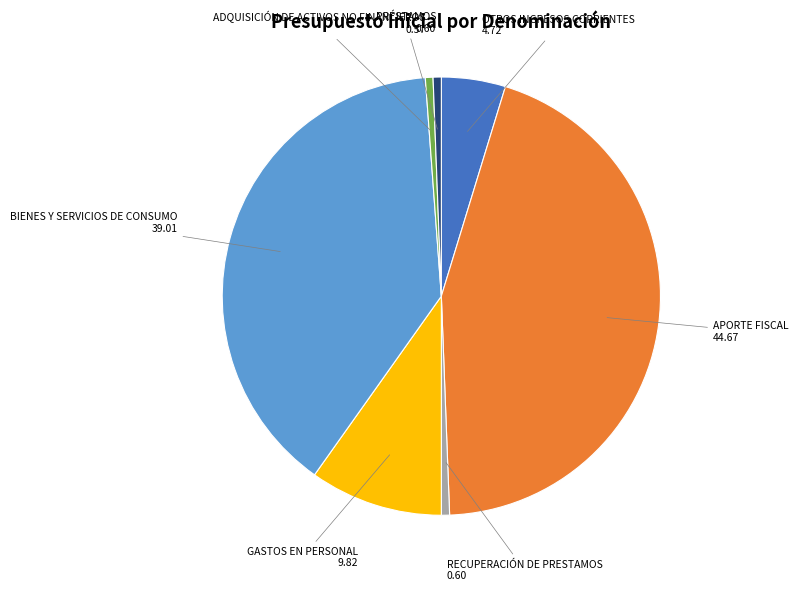

Is there a majority slice in this chart?

No